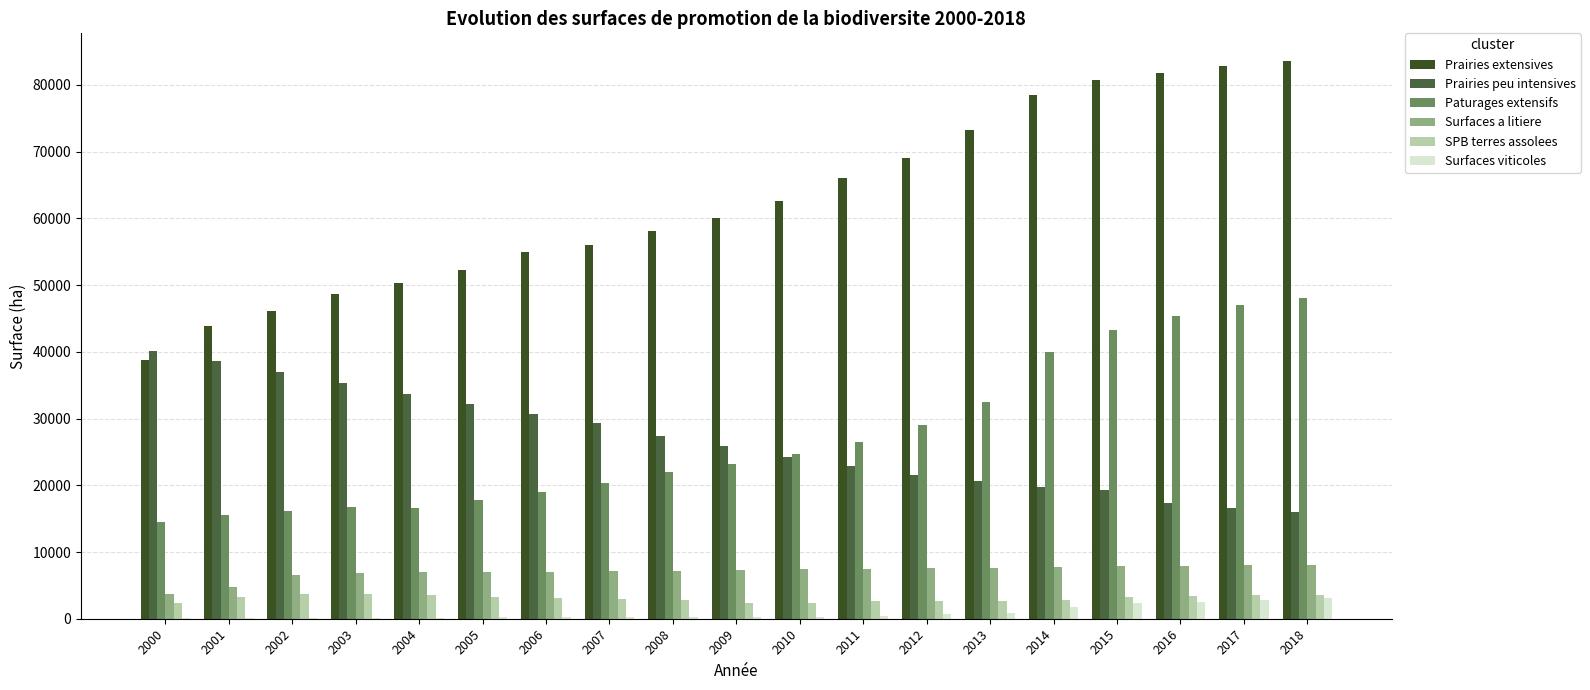

Reading right to left, extract all data points from this chart.

Prairies extensives: 2018=83554.4	2017=82892.1	2016=81843.8	2015=80754.4	2014=78460.4	2013=73263.1	2012=69117.2	2011=66055.9	2010=62612.0	2009=60058.5	2008=58090.9	2007=56058.4	2006=55007.3	2005=52218.8	2004=50288.3	2003=48695.2	2002=46071.9	2001=43926.6	2000=38702.1
Prairies peu intensives: 2018=15960.5	2017=16662.7	2016=17384.2	2015=19219.5	2014=19722.4	2013=20571.9	2012=21608.3	2011=22919.7	2010=24165.8	2009=25859.7	2008=27403.5	2007=29325.0	2006=30692.6	2005=32236.4	2004=33658.8	2003=35262.6	2002=36927.7	2001=38620.1	2000=40115.5
Paturages extensifs: 2018=48012.9	2017=47037.3	2016=45417.2	2015=43338.7	2014=39910.3	2013=32526.5	2012=29069.1	2011=26531.8	2010=24685.6	2009=23194.8	2008=21972.5	2007=20270.1	2006=18987.9	2005=17791.3	2004=16540.1	2003=16765.4	2002=16219.8	2001=15537.4	2000=14517.1
Surfaces a litiere: 2018=8105.1	2017=8026.0	2016=7956.5	2015=7922.1	2014=7801.1	2013=7633.0	2012=7548.6	2011=7503.9	2010=7412.9	2009=7362.6	2008=7225.4	2007=7112.3	2006=7062.1	2005=6964.1	2004=6950.2	2003=6828.1	2002=6570.7	2001=4787.7	2000=3714.3
SPB terres assolees: 2018=3621.0	2017=3551.0	2016=3459.2	2015=3248.6	2014=2800.3	2013=2676.4	2012=2639.3	2011=2582.9	2010=2371.6	2009=2423.9	2008=2790.5	2007=3024.8	2006=3136.1	2005=3265.4	2004=3533.4	2003=3765.0	2002=3642.7	2001=3285.9	2000=2384.0
Surfaces viticoles: 2018=3176.0	2017=2861.0	2016=2560.0	2015=2317.0	2014=1774.0	2013=906.9	2012=698.8	2011=430.4	2010=242.3	2009=202.6	2008=224.3	2007=202.7	2006=195.8	2005=189.3	2004=160.0	2003=119.9	2002=133.7	2001=115.9	2000=128.1